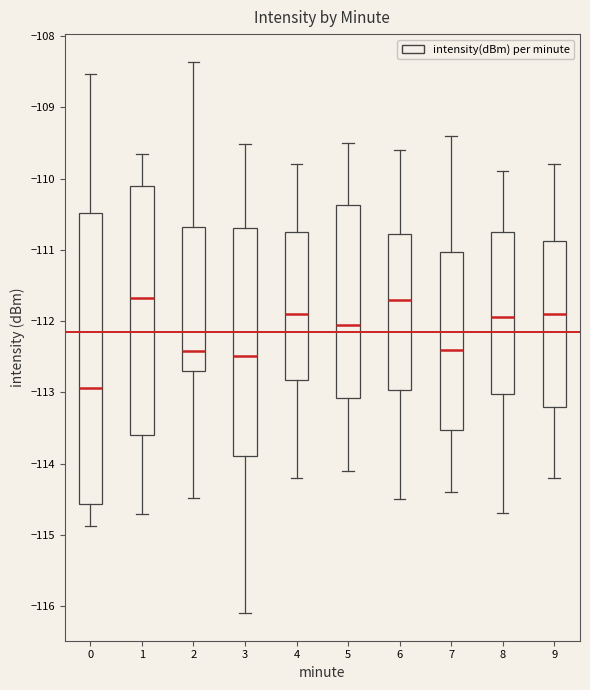

Reading left to right, read every box against the y-axis: the position of its median line, the range the box covers, and the ends of its whiskers. The values are not printed on the chart, so give them approximately, as read against the axis.

0: median -112.9, box -114.6 to -110.5, whiskers -114.9 to -108.5
1: median -111.7, box -113.6 to -110.1, whiskers -114.7 to -109.6
2: median -112.4, box -112.7 to -110.7, whiskers -114.5 to -108.4
3: median -112.5, box -113.9 to -110.7, whiskers -116.1 to -109.5
4: median -111.9, box -112.8 to -110.7, whiskers -114.2 to -109.8
5: median -112.0, box -113.1 to -110.4, whiskers -114.1 to -109.5
6: median -111.7, box -113.0 to -110.8, whiskers -114.5 to -109.6
7: median -112.4, box -113.5 to -111.0, whiskers -114.4 to -109.4
8: median -111.9, box -113.0 to -110.7, whiskers -114.7 to -109.9
9: median -111.9, box -113.2 to -110.9, whiskers -114.2 to -109.8